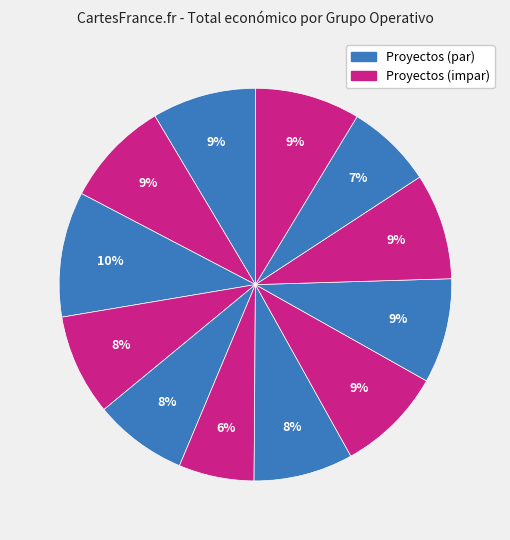

How many segments does this pie chart have?

12